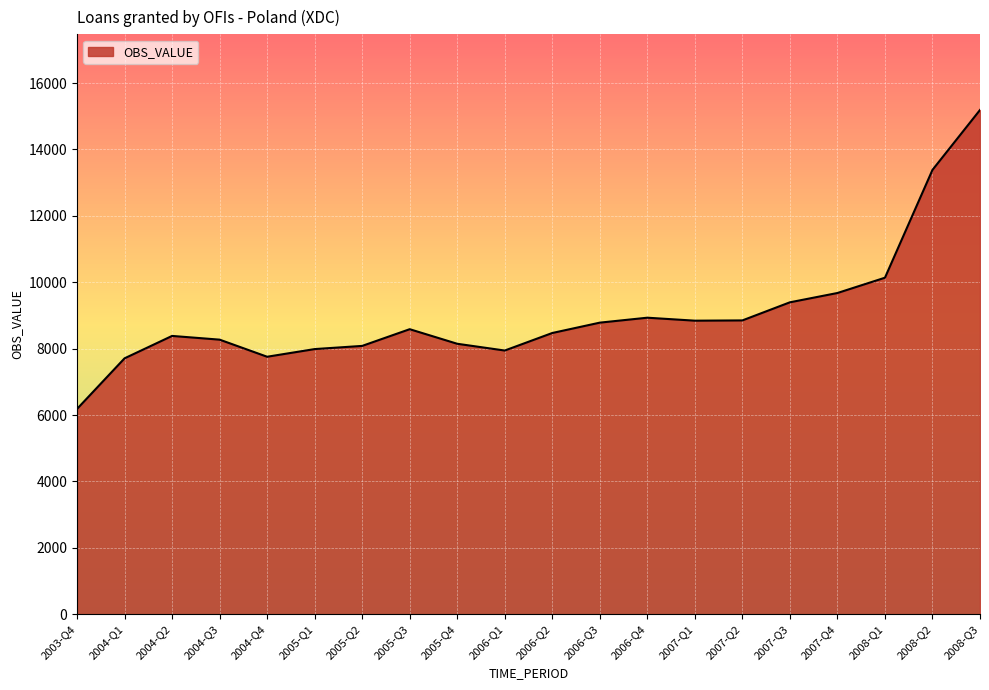

At which label does the data first exceed 8585?

2005-Q3